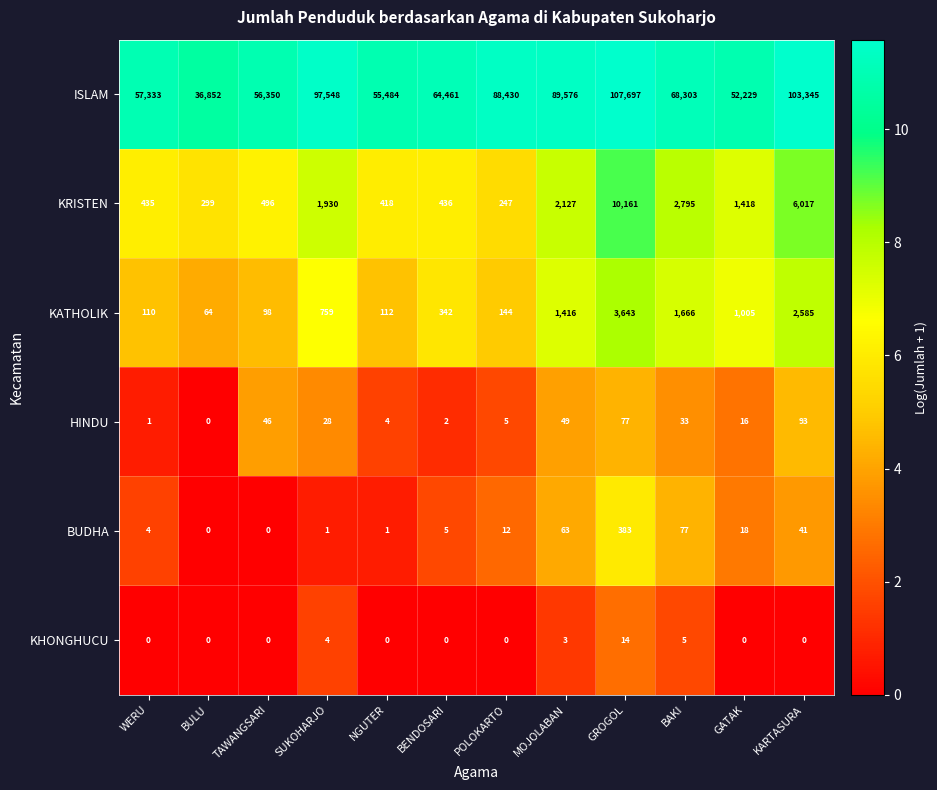

Rank the series by their maximum value, from lowest to highest.

KHONGHUCU, HINDU, BUDHA, KATHOLIK, KRISTEN, ISLAM